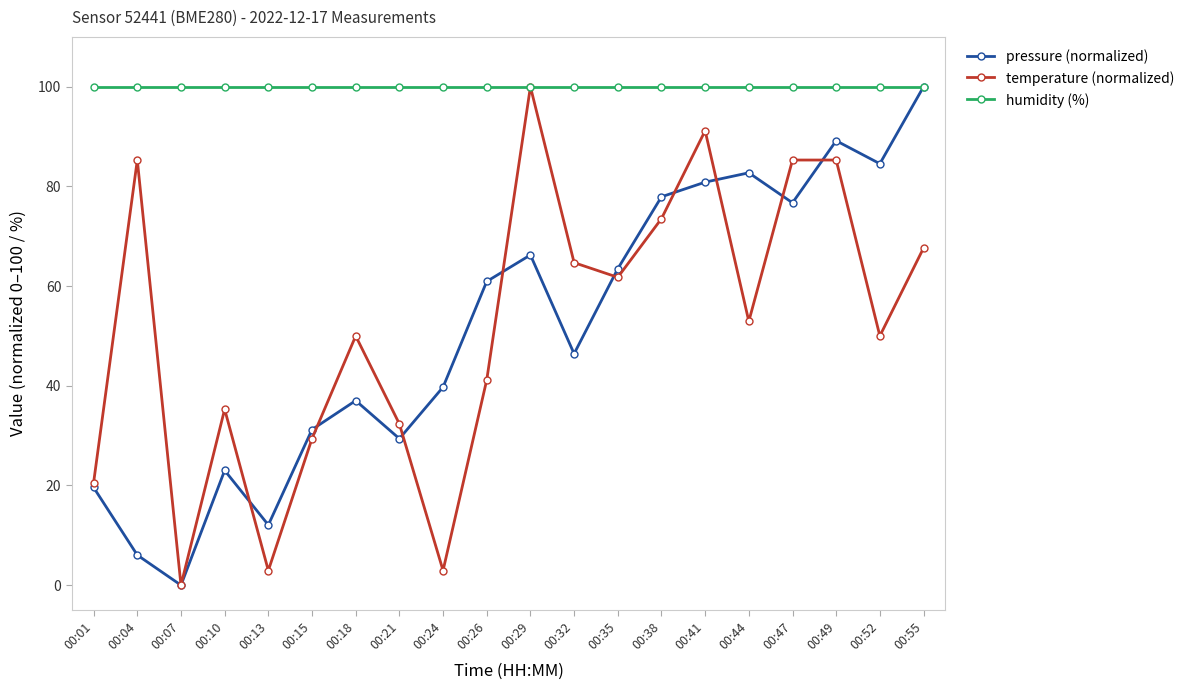

Read the humidity (%) value at 00:13.

100.0